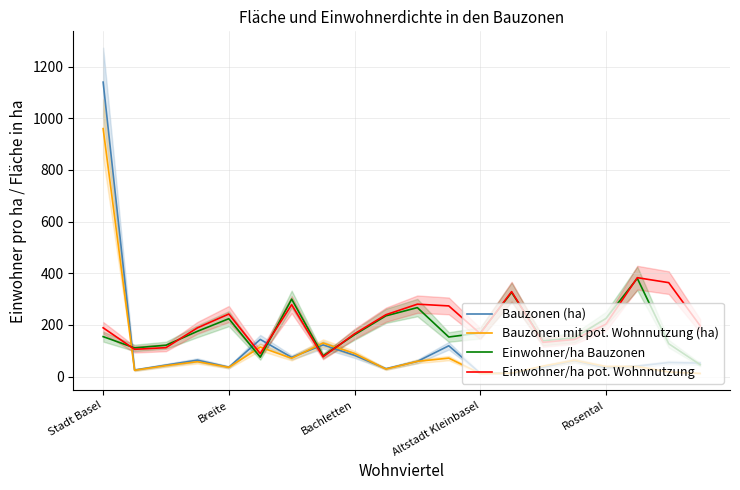

Is this an area chart (filled region under the line)?

No